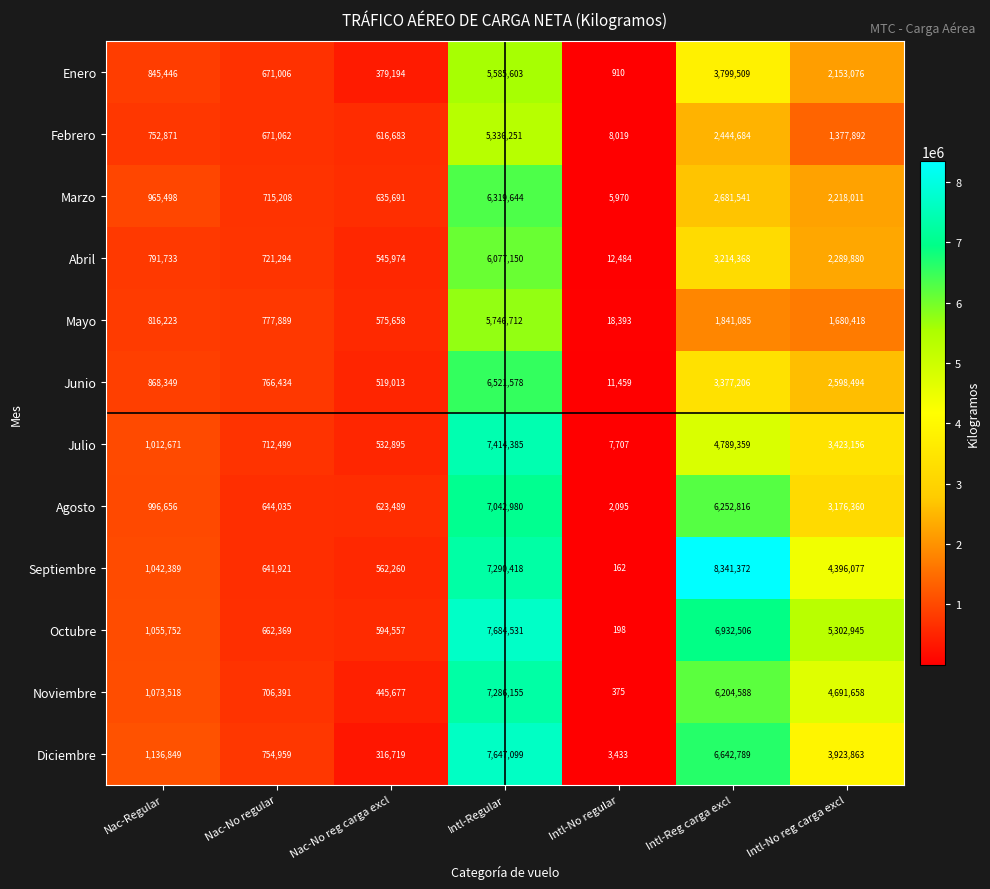

What is the spread (max minus min) of values at Intl-No reg carga excl?

3925053